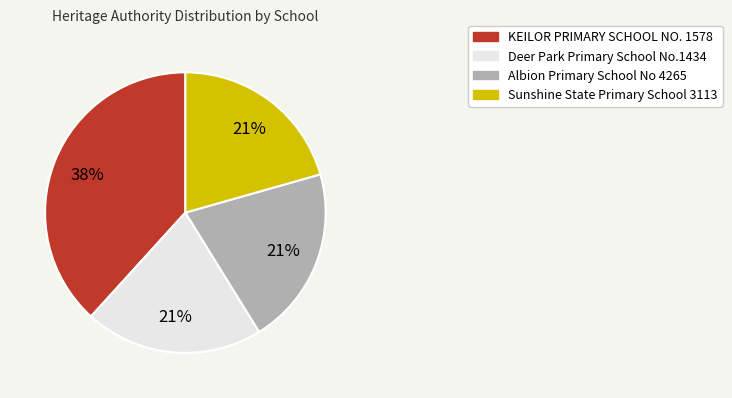

To the nearest percent, what is the average slice percentage?

25%